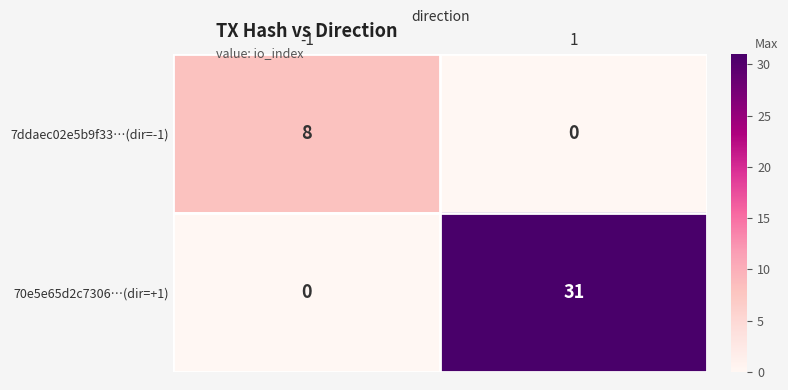

Reading left to right, list all the values displayed in this chart.

7ddaec02e5b9f33…(dir=-1): 8	0
70e5e65d2c7306…(dir=+1): 0	31